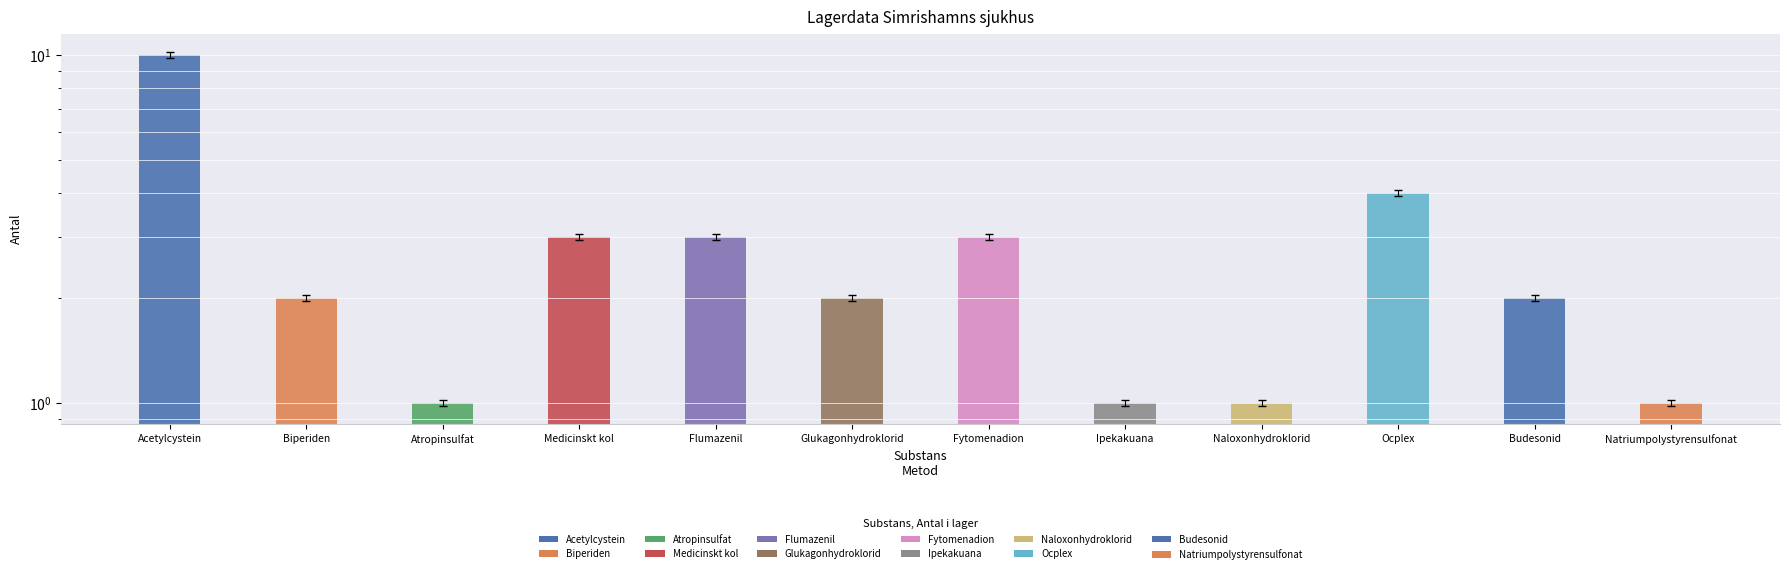

Is it true that the value at Ipekakuana is 0?

False